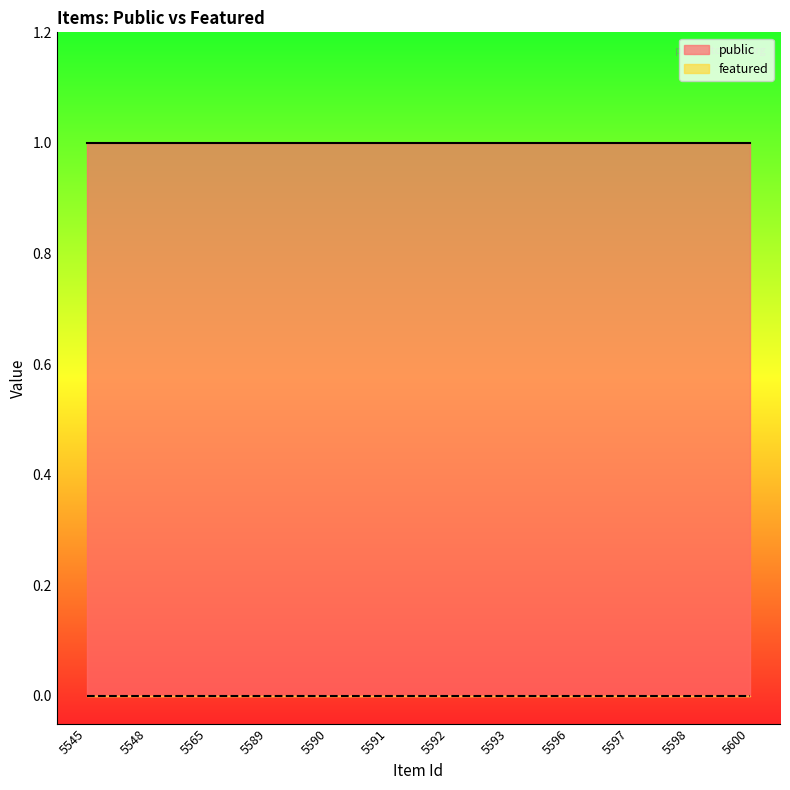

Reading left to right, transcribe all the data shown in this chart.

public: 1	1	1	1	1	1	1	1	1	1	1	1
featured: 0	0	0	0	0	0	0	0	0	0	0	0